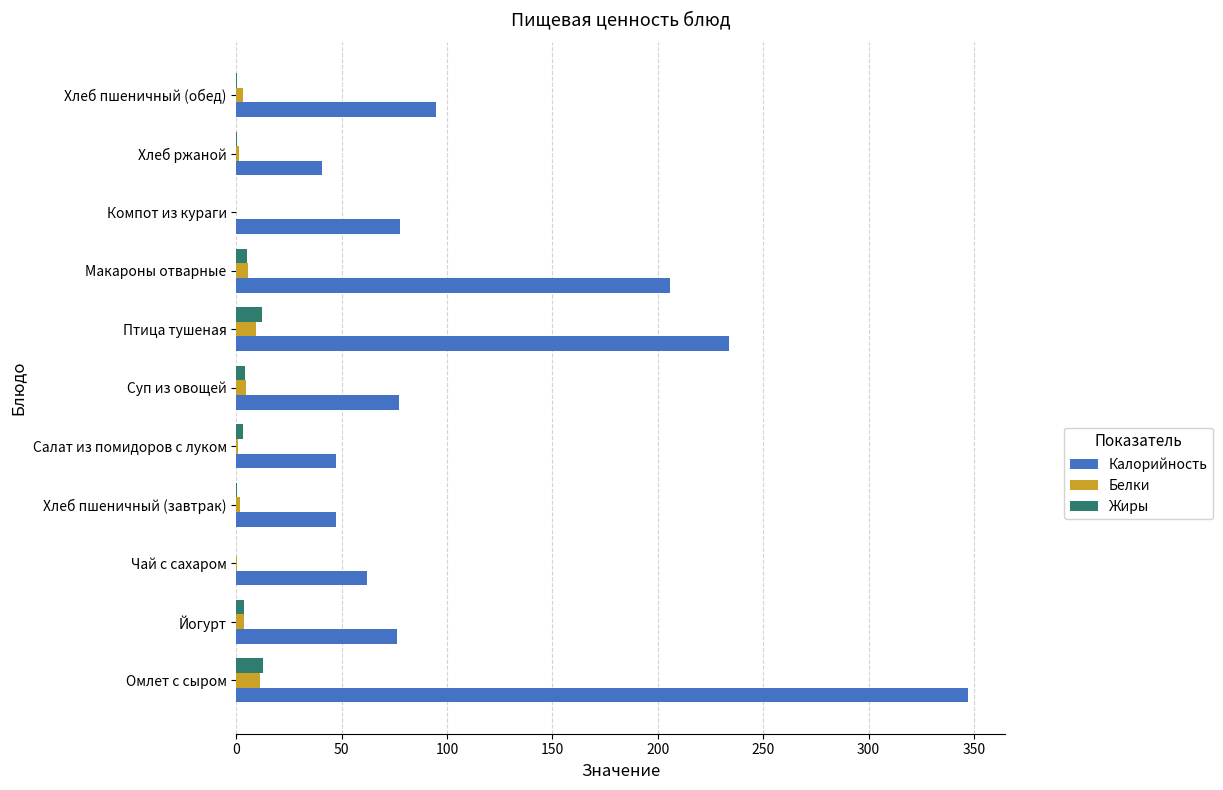

Count the number of categories in the chart.

11